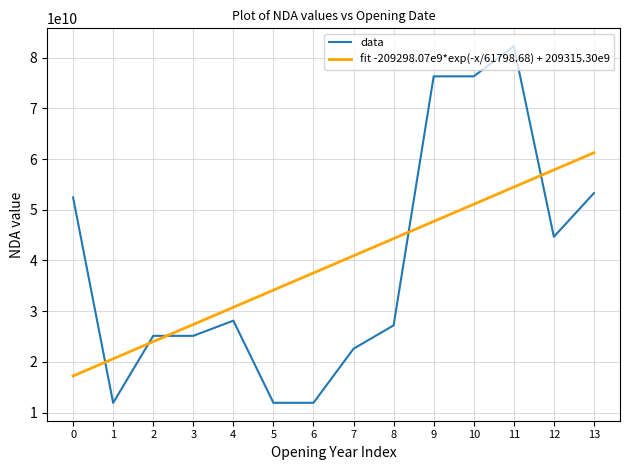

At which label does fit -209298.07e9*exp(-x/61798.68) + 209315.30e9 reach its peak?

13